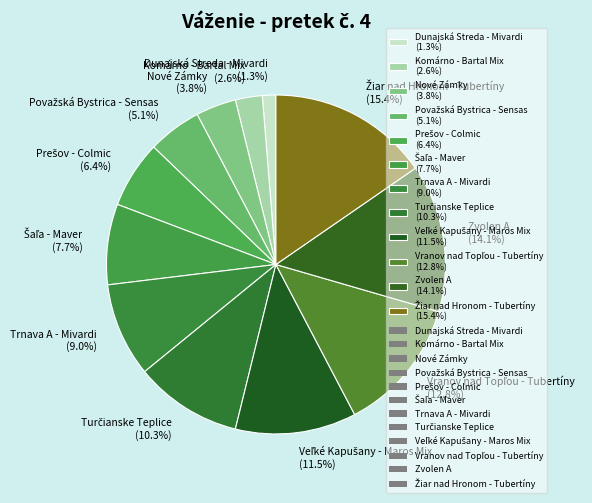

Combined, what portion of the pie is Zvolen A (14.1%) and Komárno - Bartal Mix (2.6%)?

16.7%